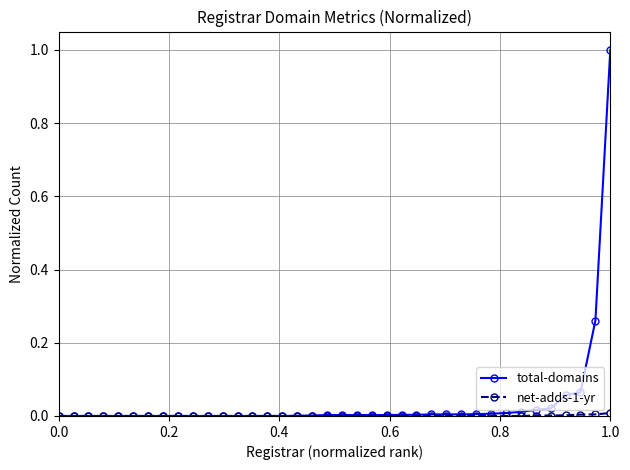

What is the maximum value shown in the chart?

1.0